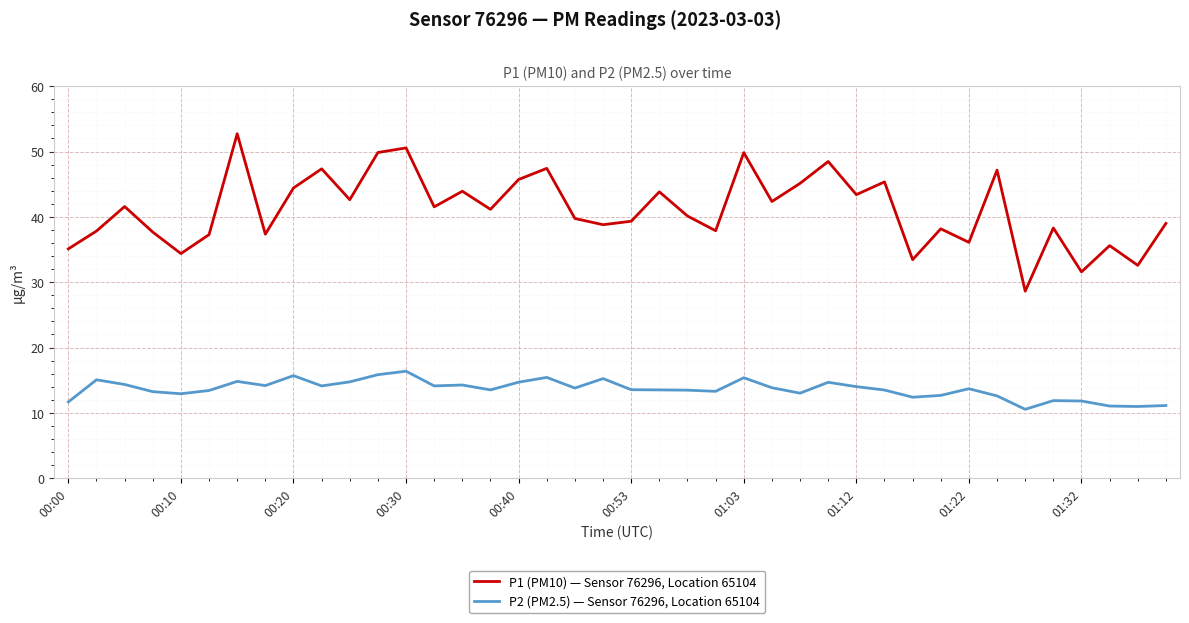

List the series in order of their overall mean, lowest first.

P2 (PM2.5) — Sensor 76296, Location 65104, P1 (PM10) — Sensor 76296, Location 65104